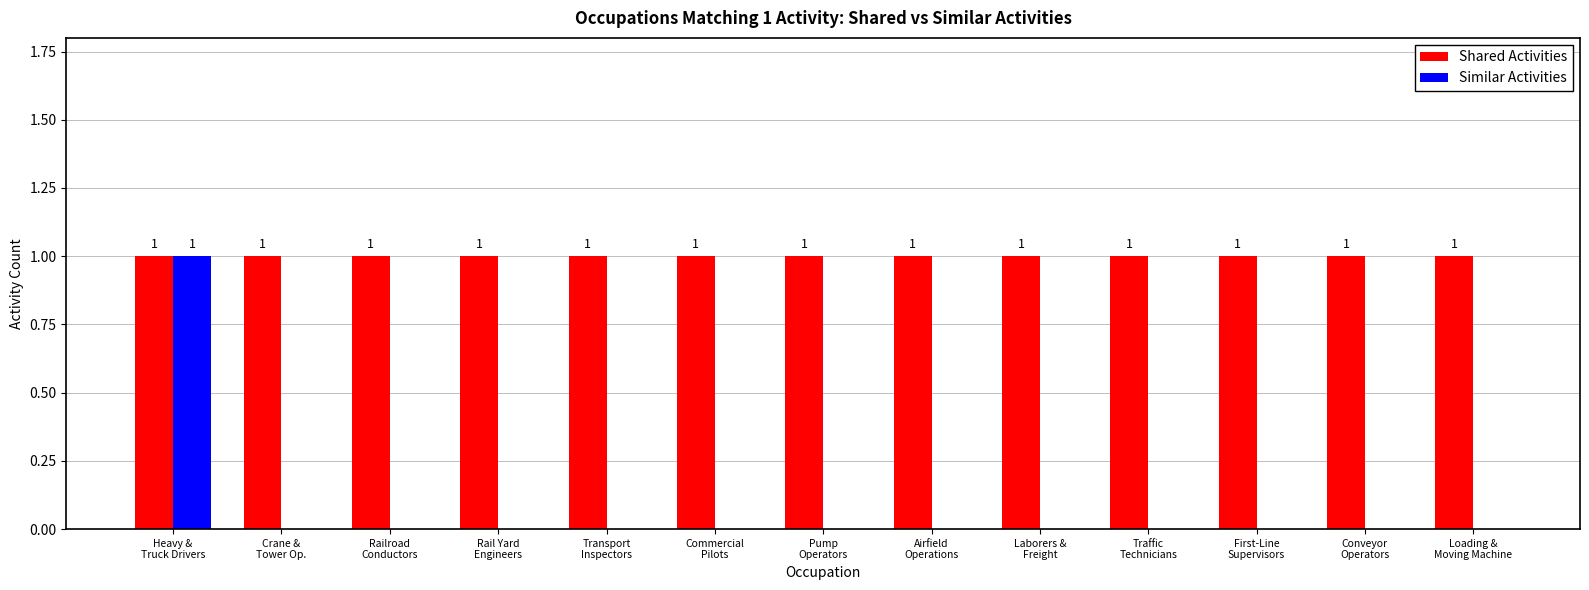

What is the average value of the Shared Activities series?

1